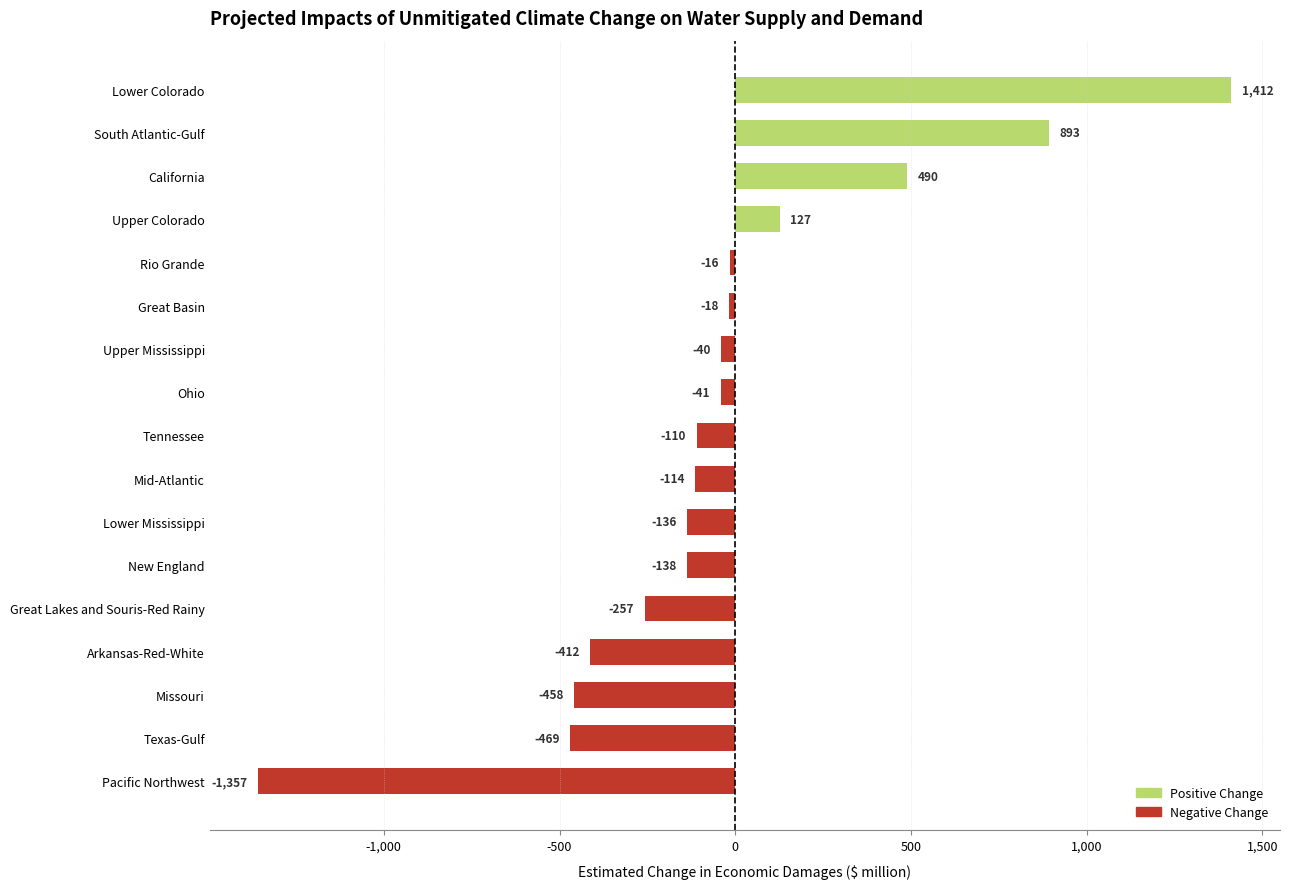

At which category does the chart reach its peak across all series?

Lower Colorado